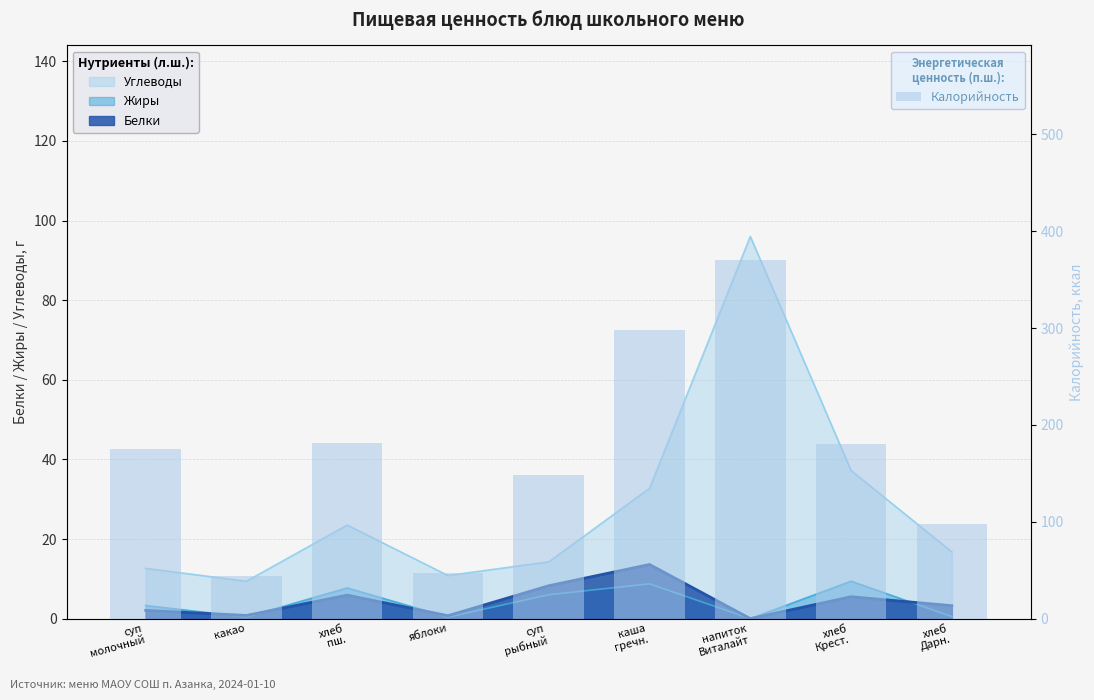

Reading right to left, extract all data points from this chart.

97.5	180.0	370.0	298.0	148.7	47.0	181.0	44.0	175.6